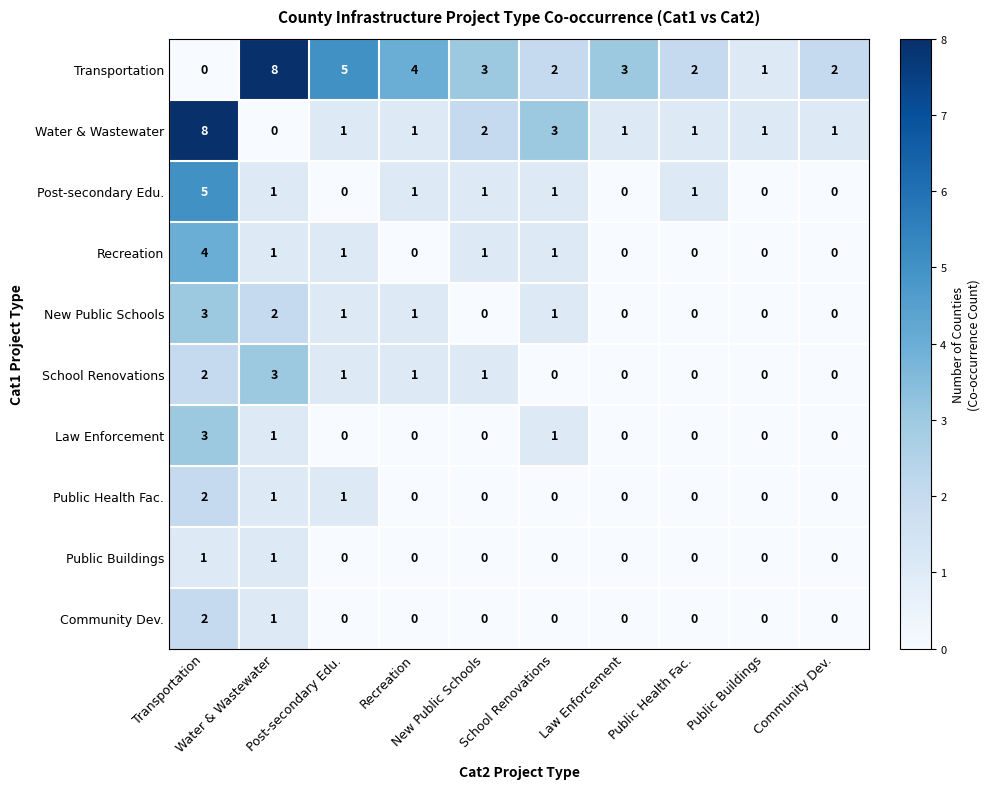

What is the maximum value shown in the chart?

8